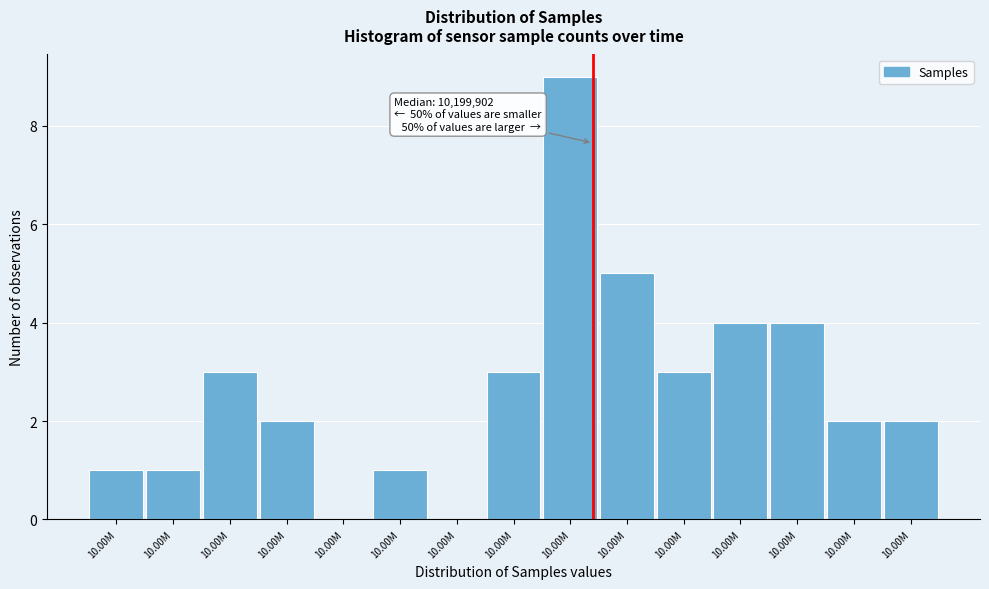

How many distinct data groups are displayed?

1